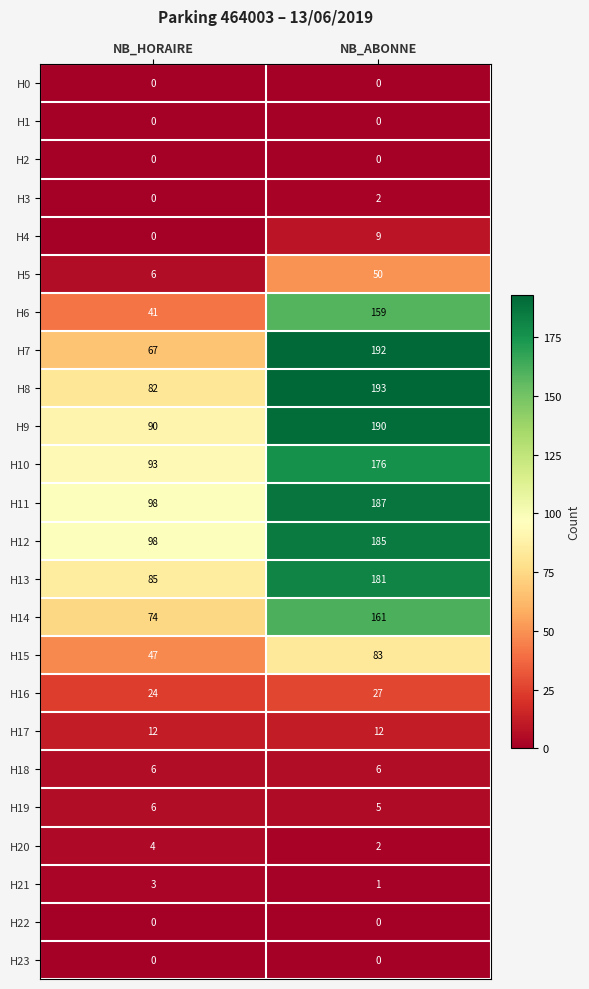

Is it true that H6 equals 65 at NB_HORAIRE?

False